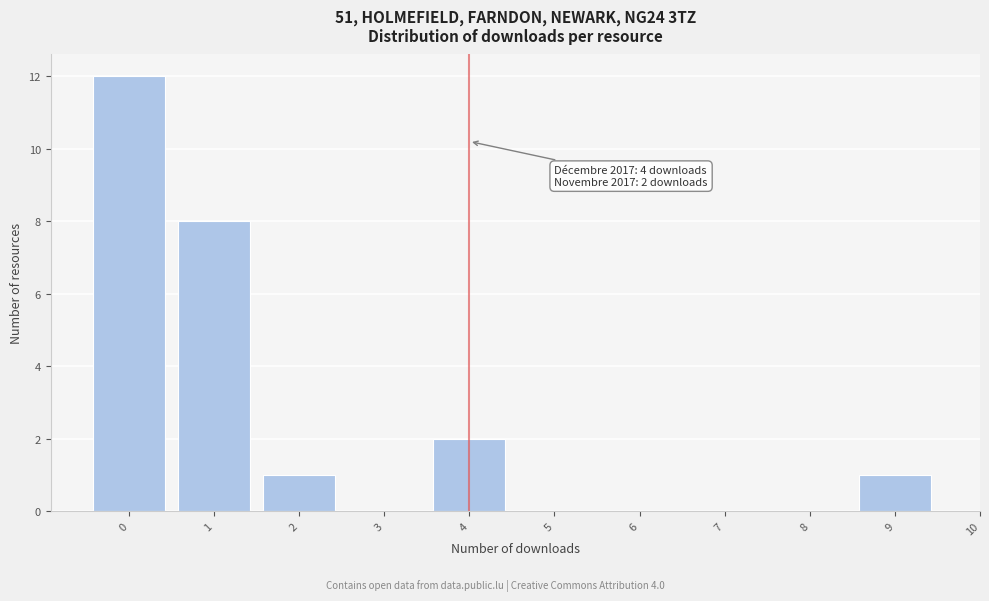

Reading left to right, what are all the values shown in this chart?

0=12	1=8	2=1	3=0	4=2	5=0	6=0	7=0	8=0	9=1